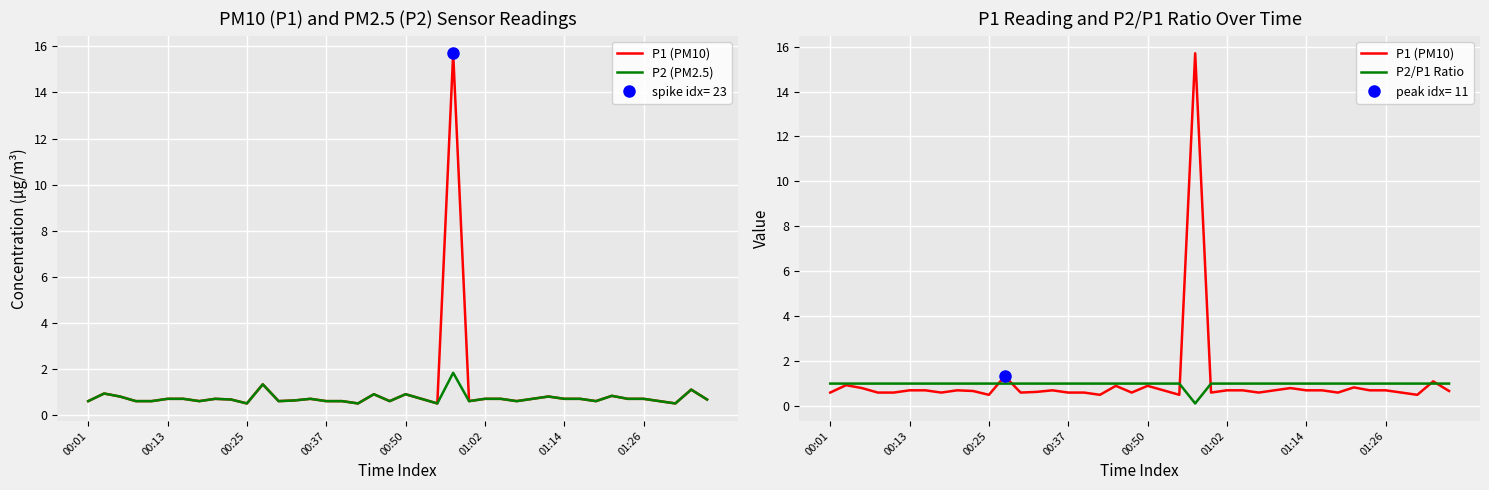

Is the value of P2 (PM2.5) at 34 greater than the value of P2/P1 Ratio at 32?

No